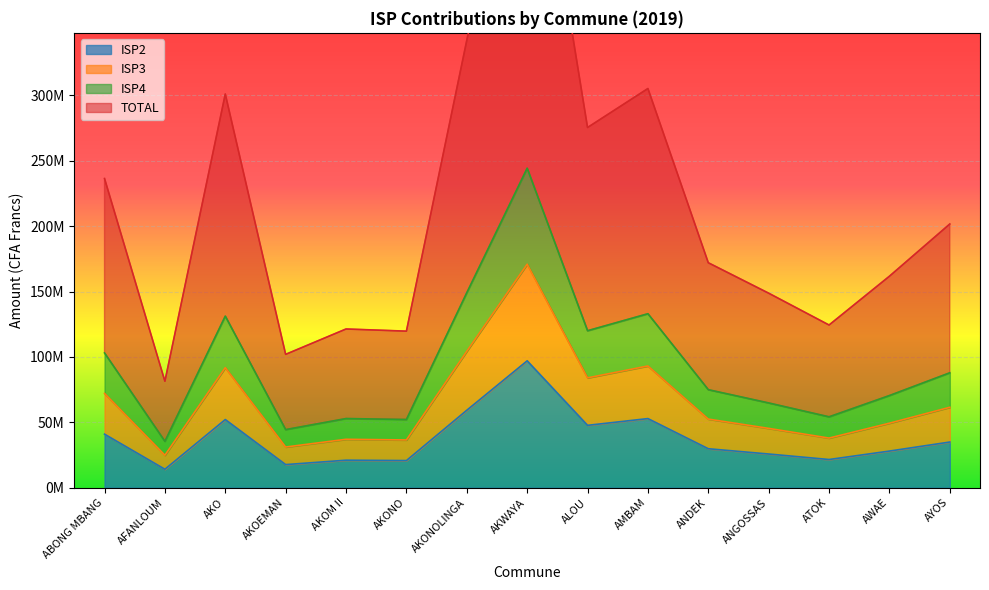

What is the greatest value displayed?

560492409.1